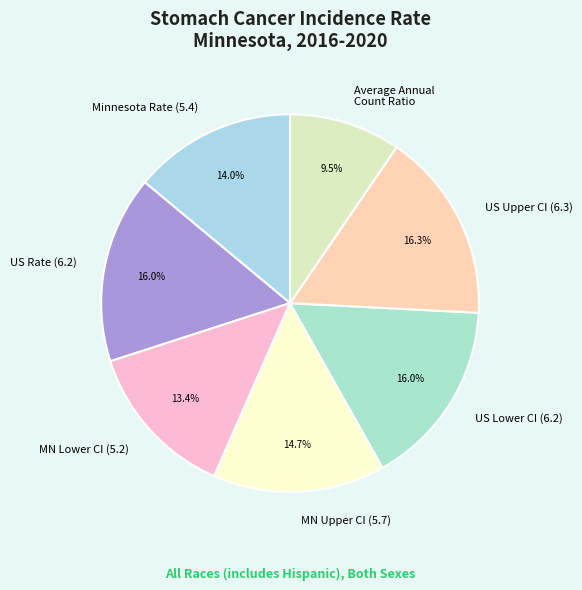

Does any single category account for the majority?

No